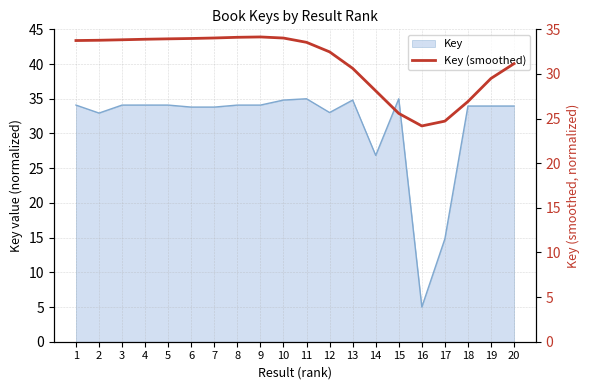

What is the average value?

31.3